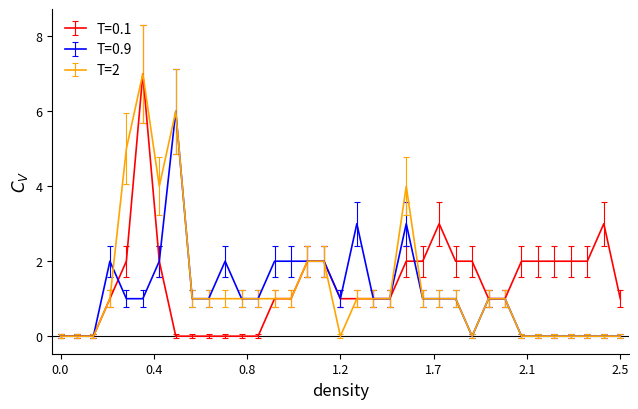

What is the highest value of the T=0.1 series?

7